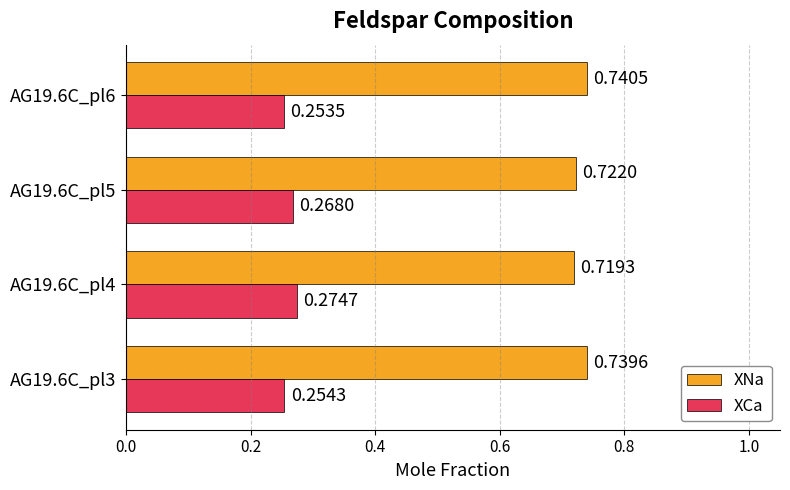

What is the spread (max minus min) of values at AG19.6C_pl4?

0.4